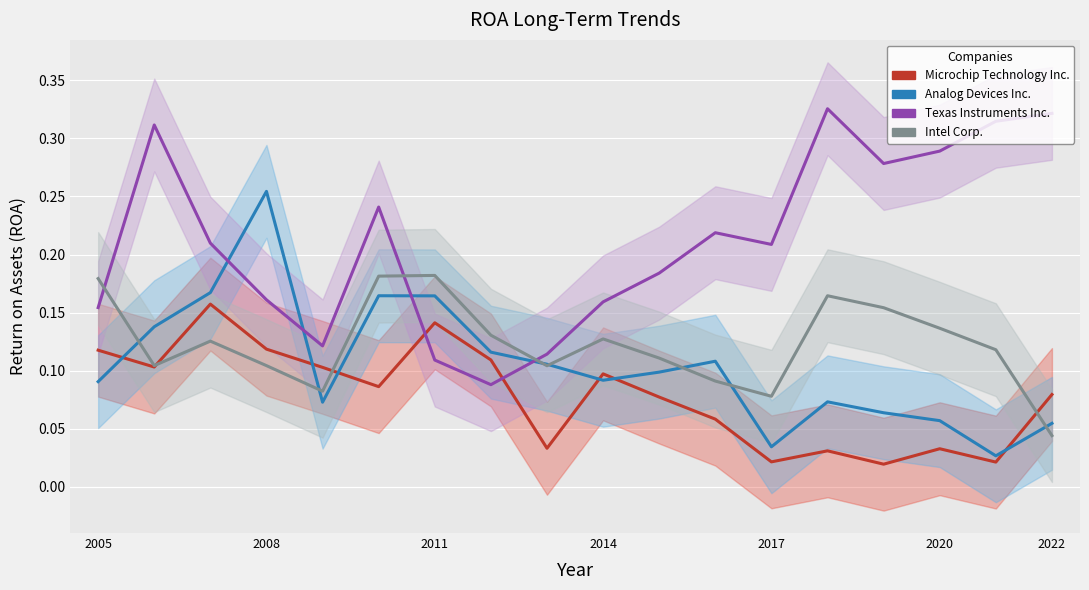

True or false: Analog Devices Inc. and Intel Corp. cross at least once.

True